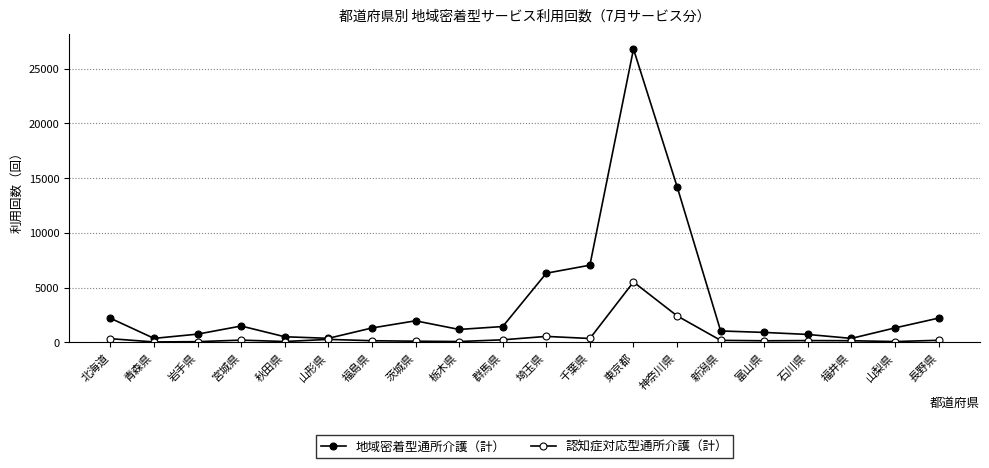

How many data points does each series have?

20